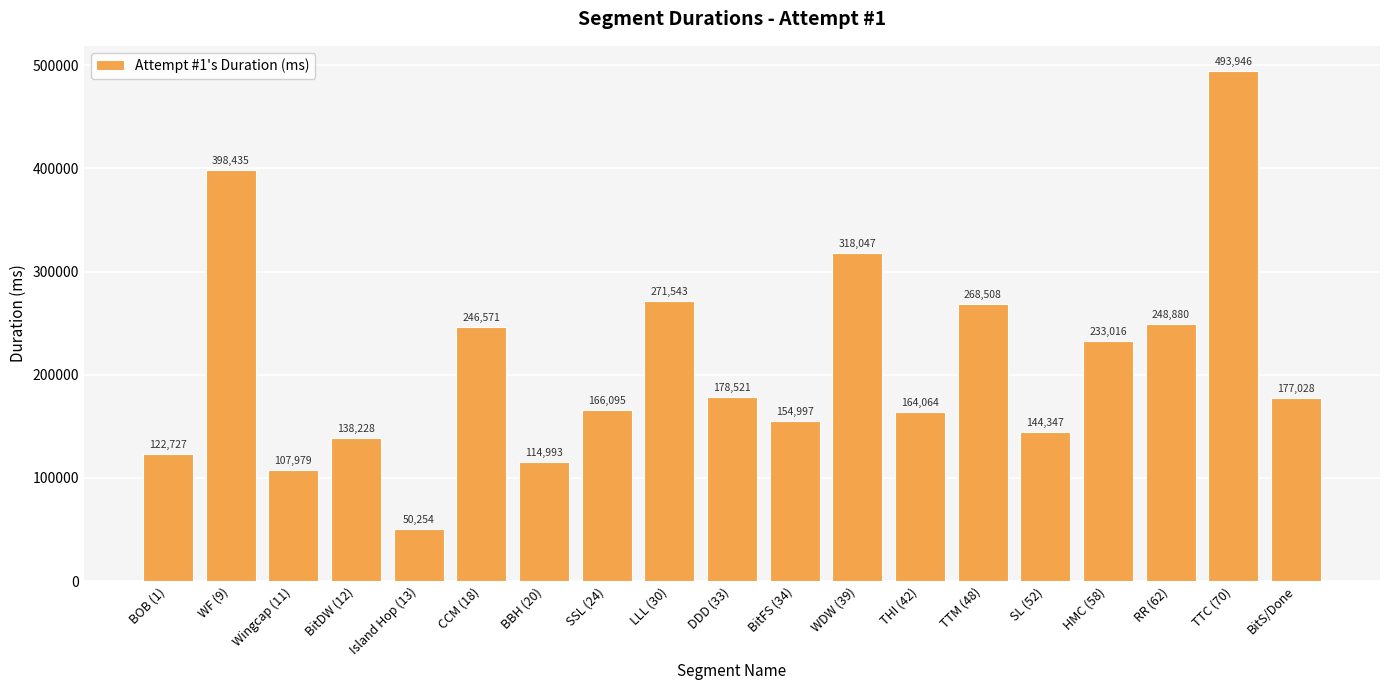

The value at Island Hop (13) is 81869. True or false?

False